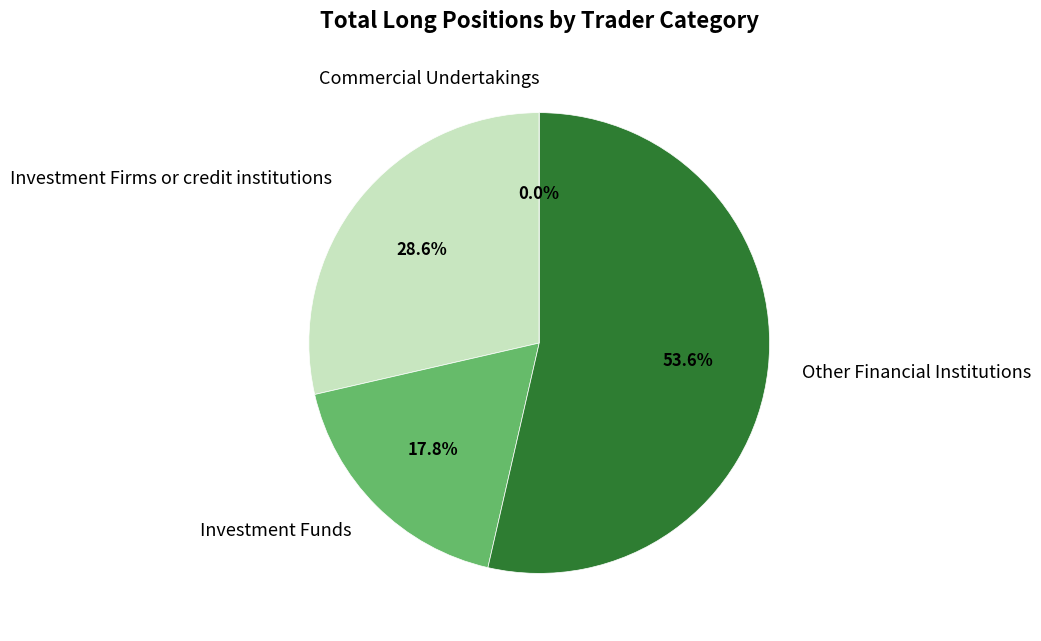

The Other Financial Institutions slice represents 54% of the pie. True or false?

True